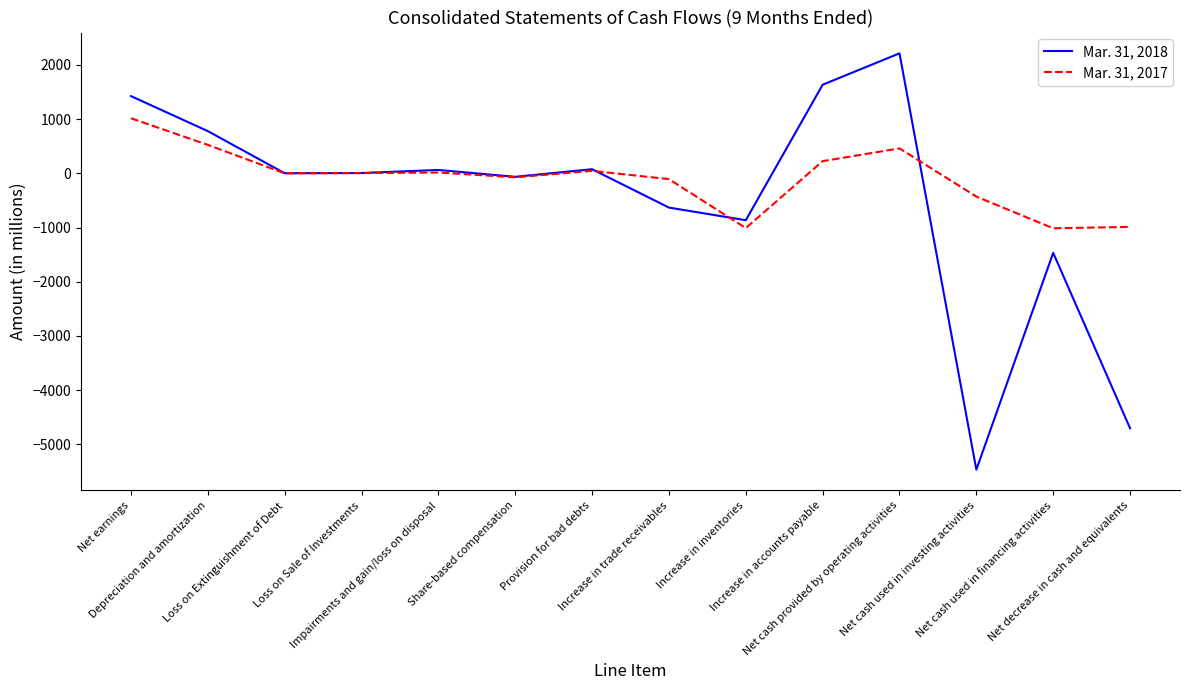

How many times do Mar. 31, 2017 and Mar. 31, 2018 cross each other?

3